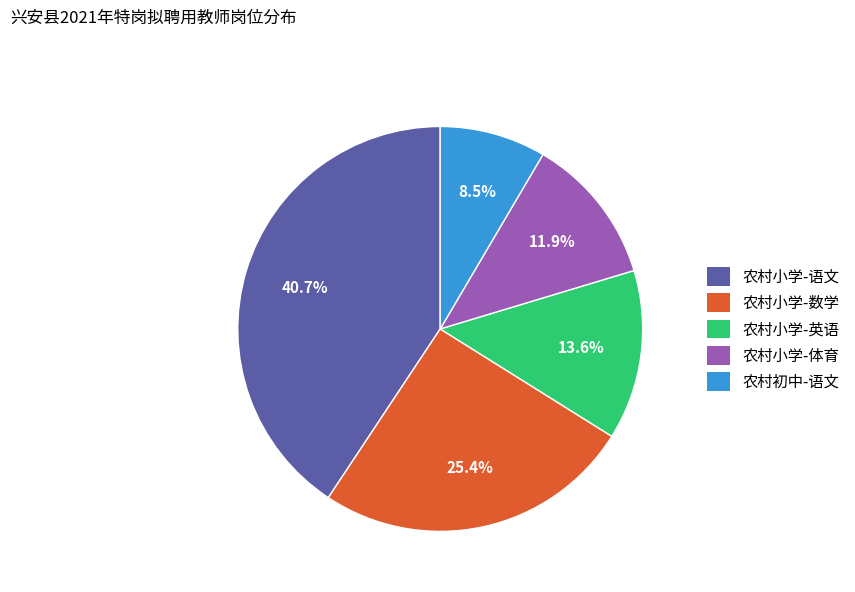

Between 农村初中-语文 and 农村小学-语文, which is larger?

农村小学-语文